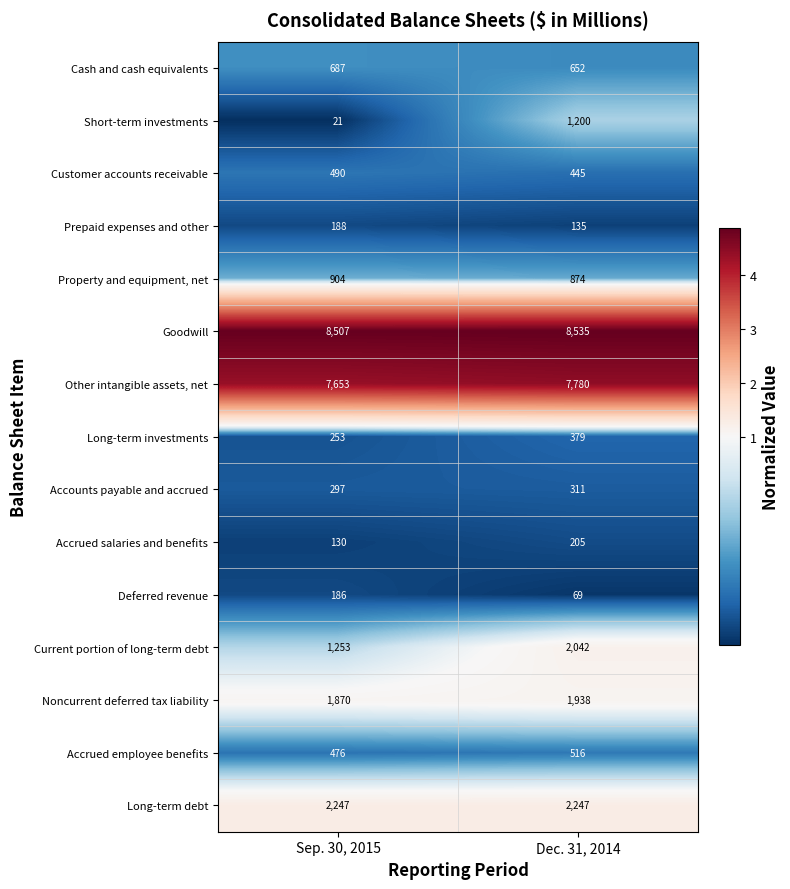

Which series has the largest total across all categories?

Goodwill